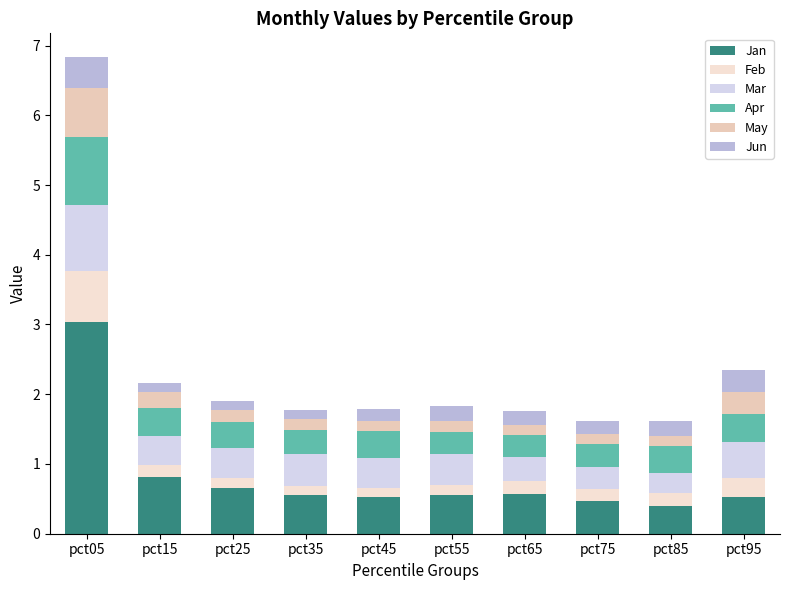

What is the average value of the Jan series?

0.8